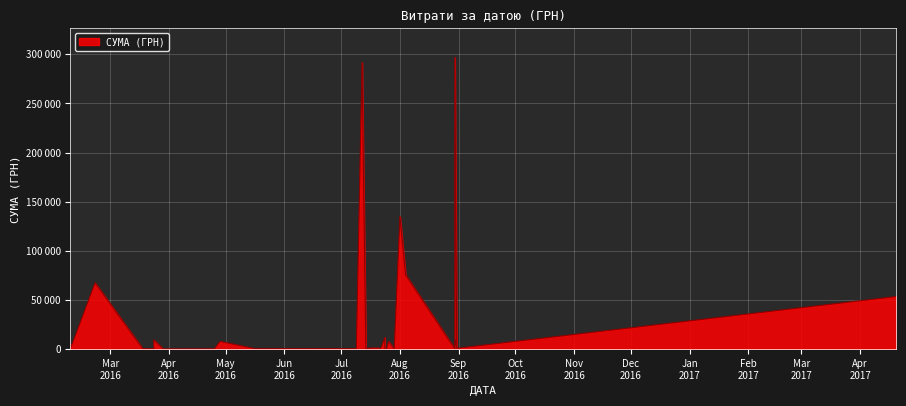

How many lines are shown in the chart?

1